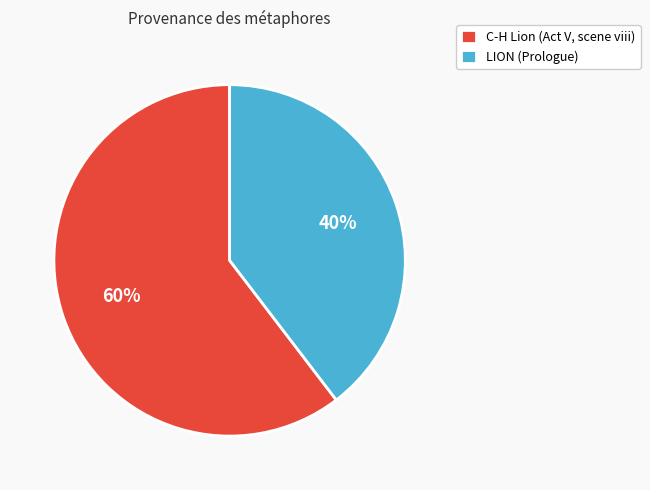

Count the number of slices in the pie.

2